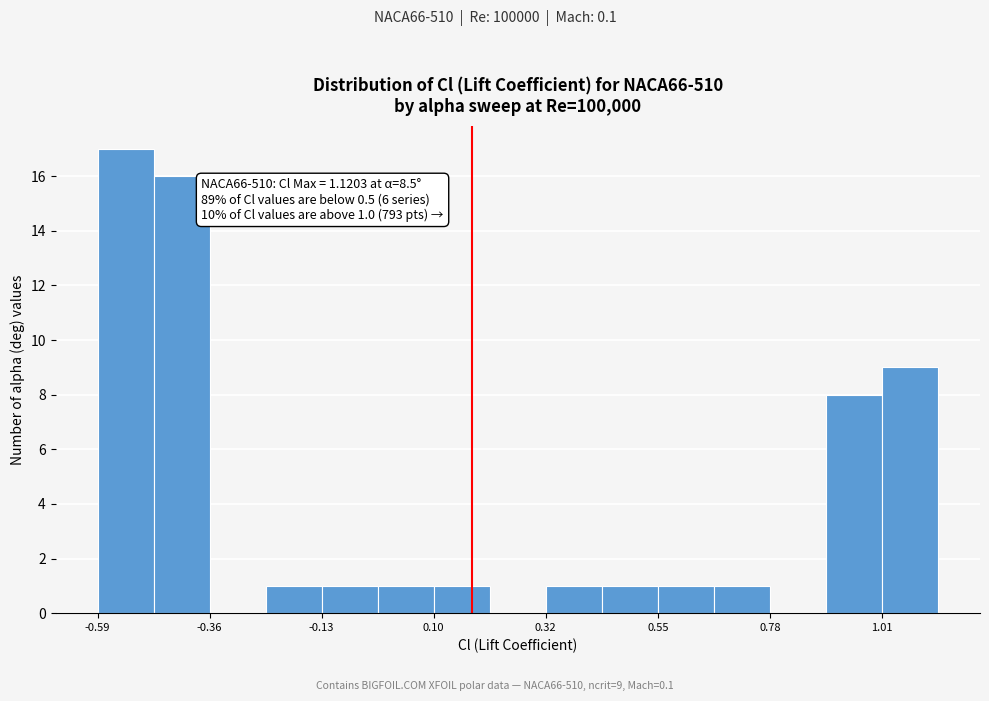

Around what value on the x-axis is the tallest bar? Give the approximate position of its centre, as read against the axis.

-0.55